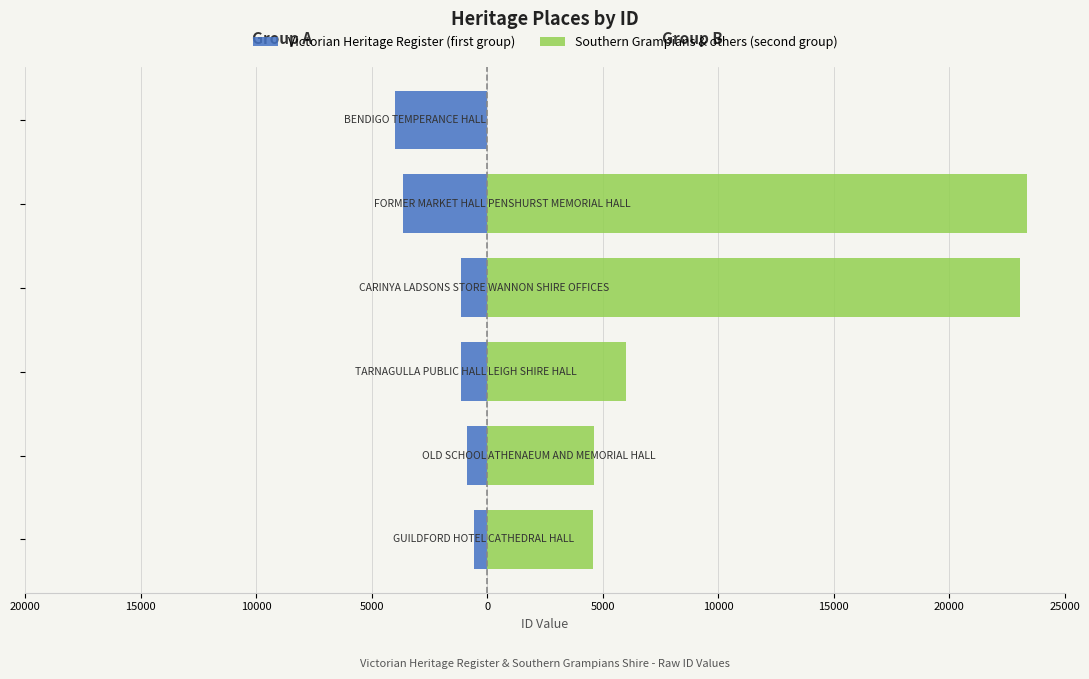

What is the difference between the second highest and second lowest values in the Southern Grampians & others (second group) series?

18480